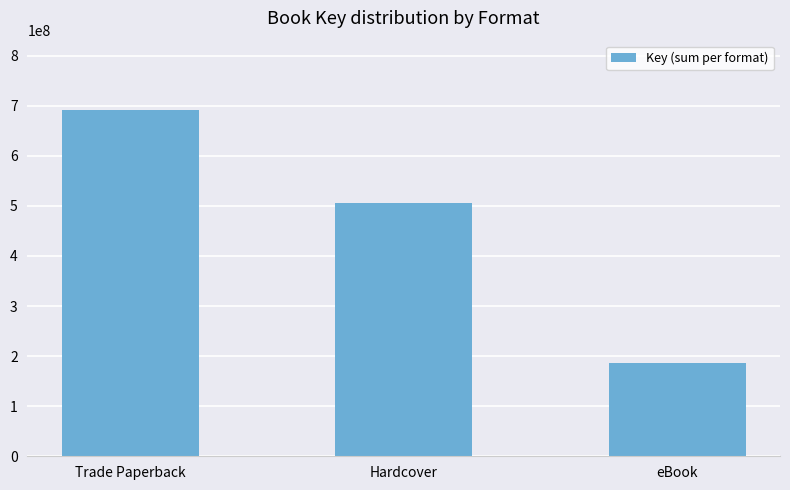

Which category has the highest value across all series?

Trade Paperback